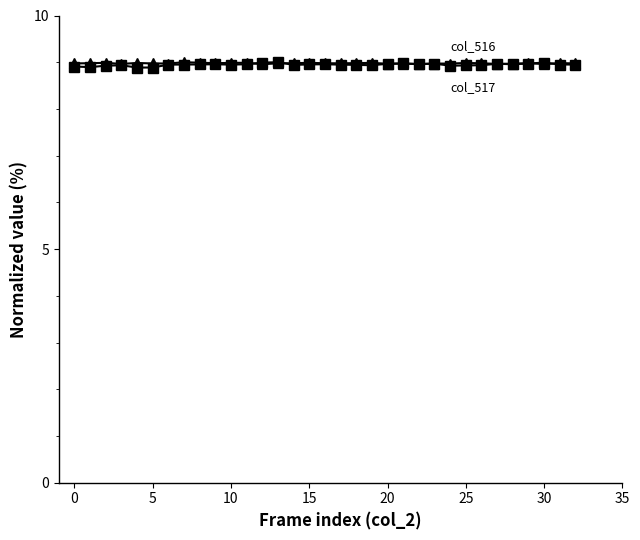

How many lines are shown in the chart?

2